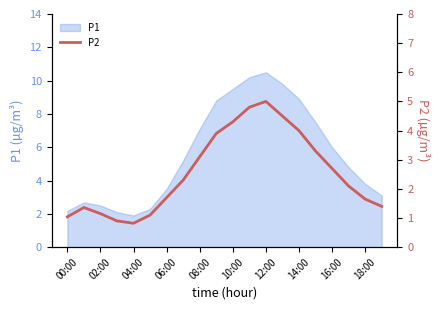

How many lines are shown in the chart?

1